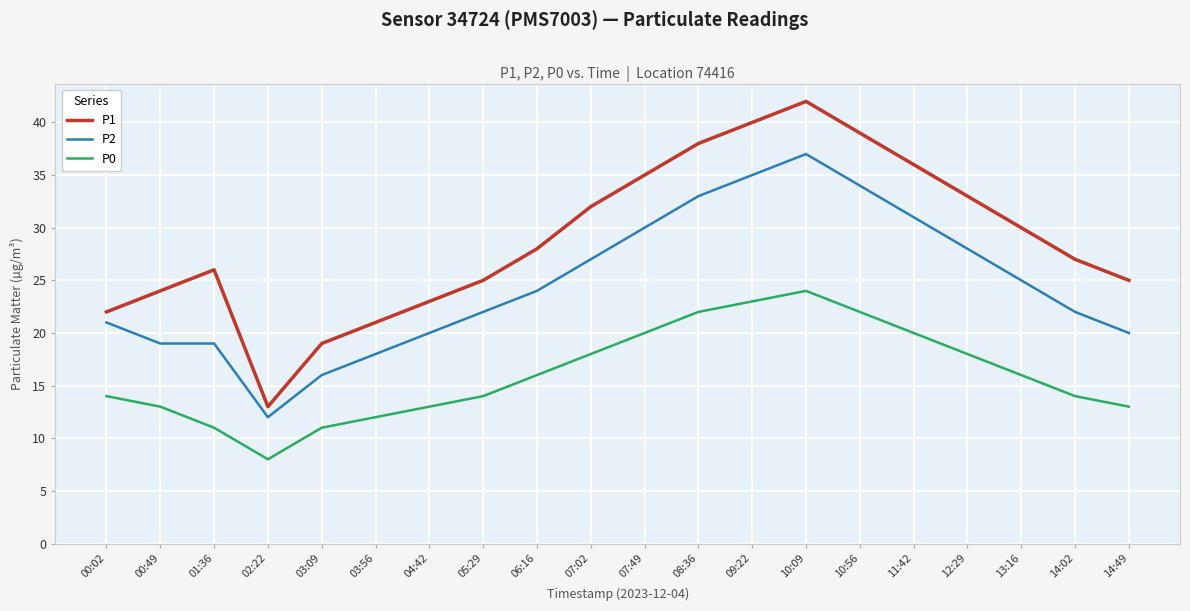

Which category has the highest value across all series?

10:09